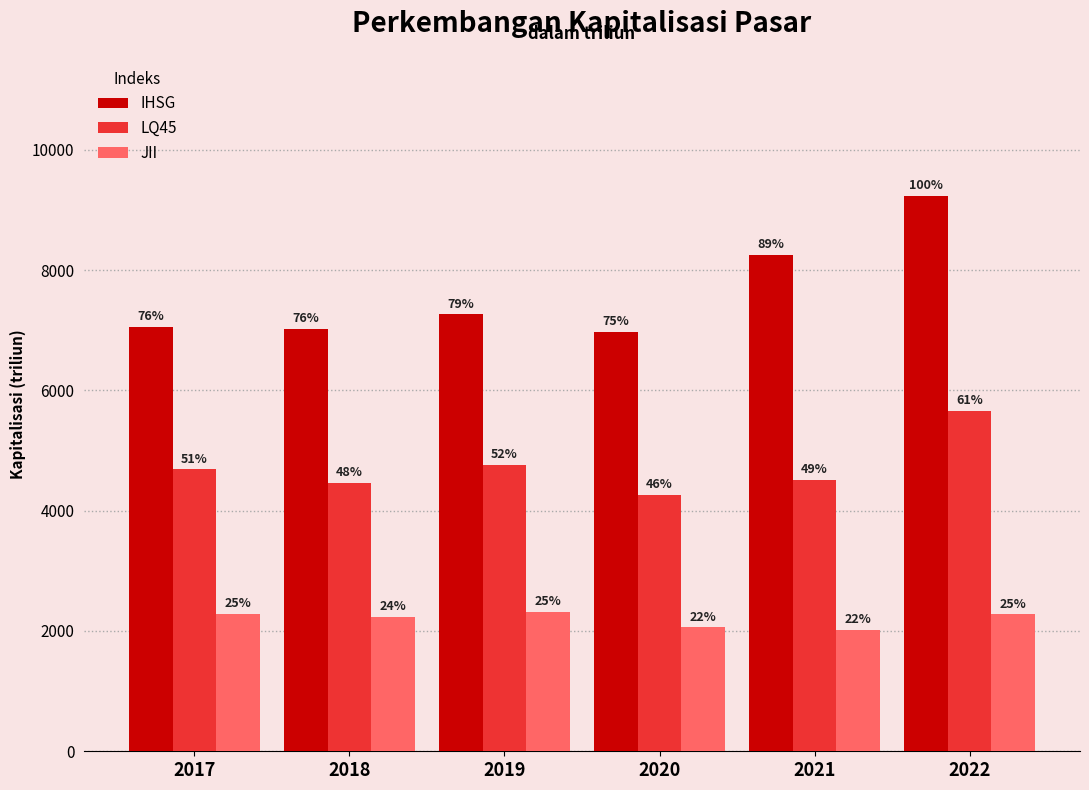

List the series in order of their overall mean, lowest first.

JII, LQ45, IHSG